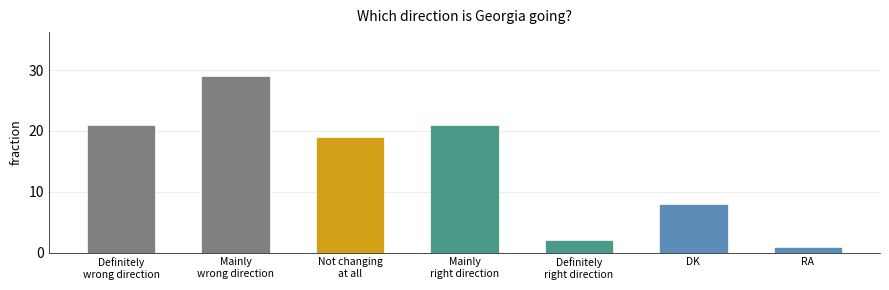

The value at Definitely
wrong direction is 21. True or false?

True